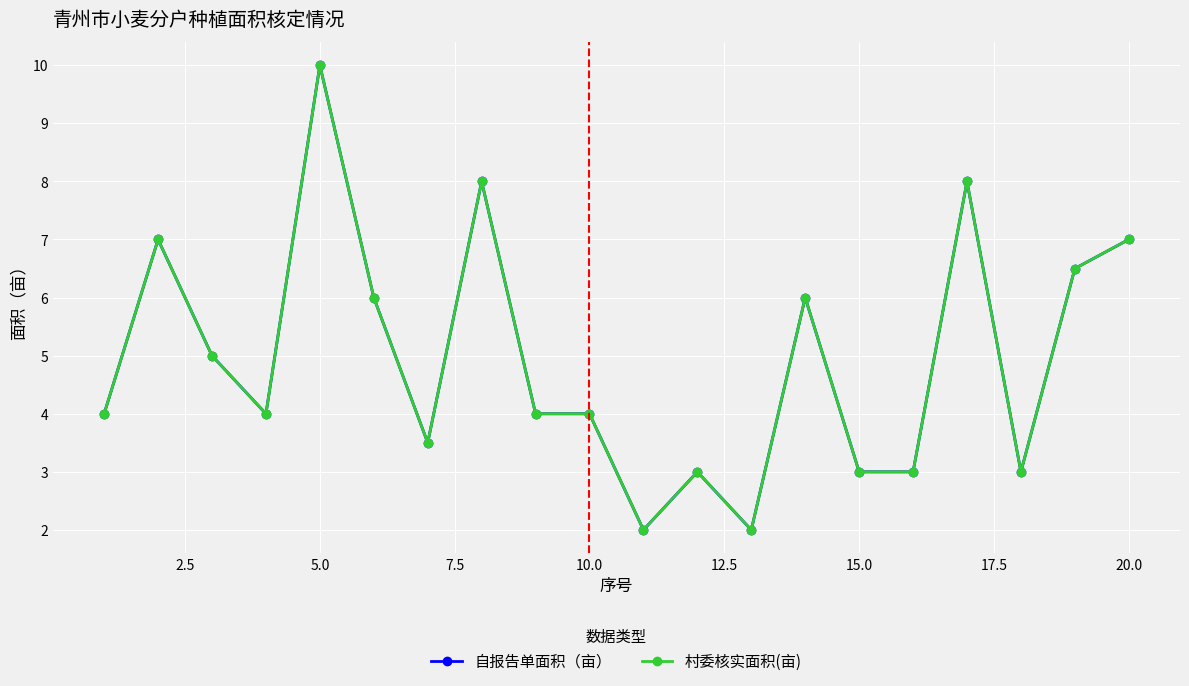

Rank the series by their maximum value, from highest to lowest.

自报告单面积（亩）, 村委核实面积(亩)